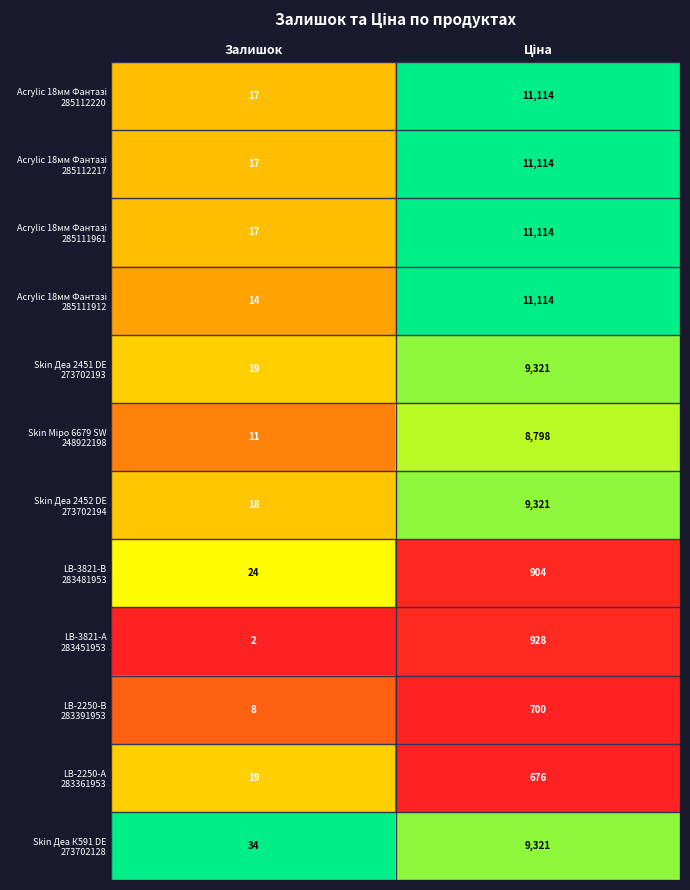

What is the difference between the highest and lowest values at Залишок?

32